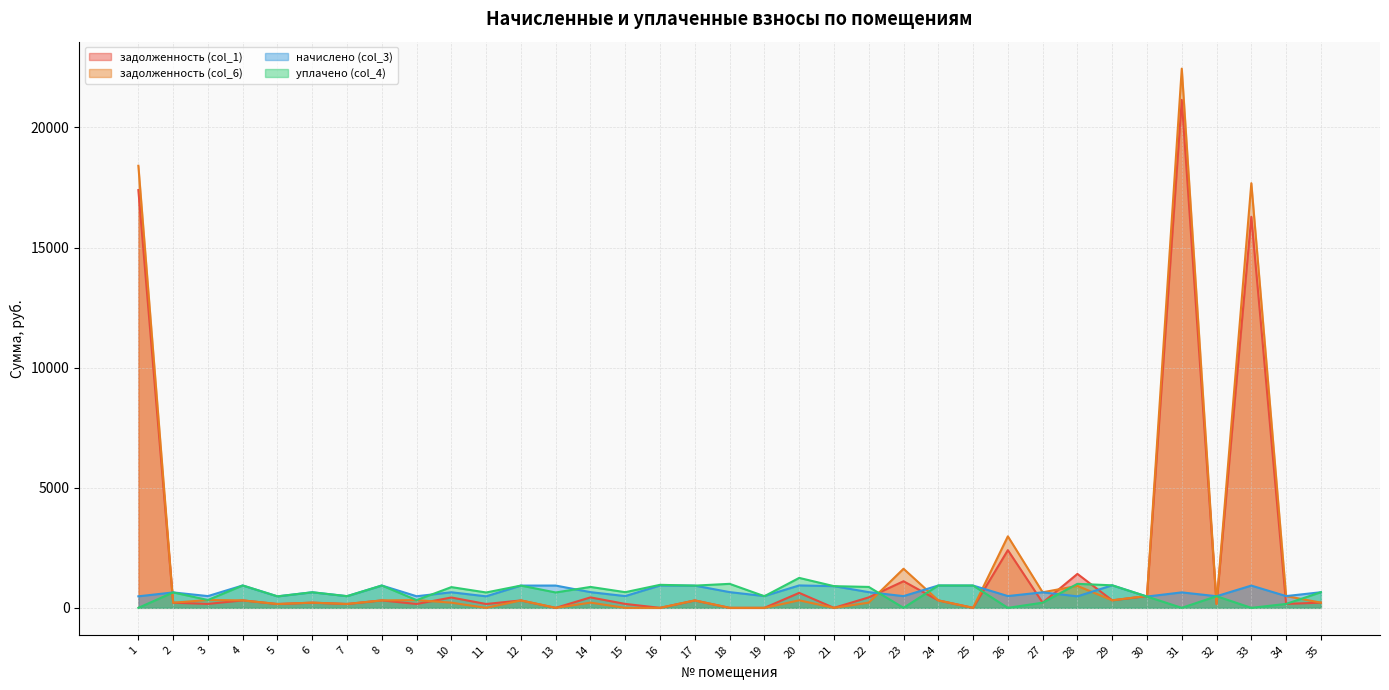

Which label corresponds to the largest value in the chart?

31